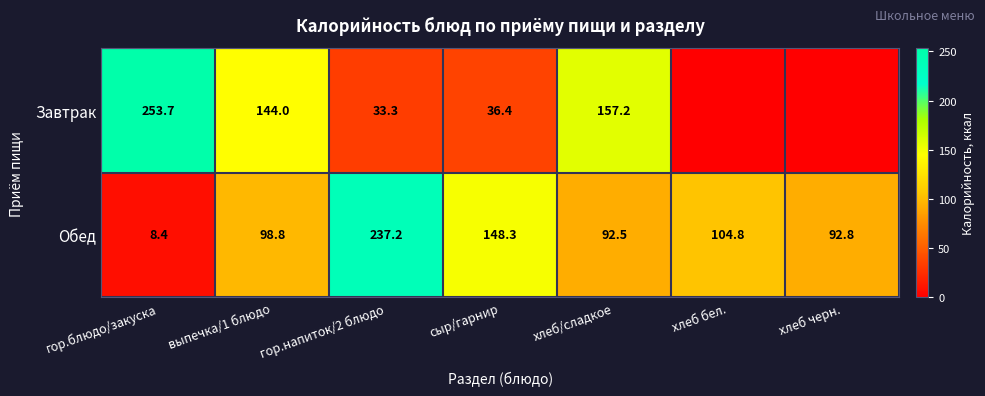

What is the minimum value for Обед?

8.4